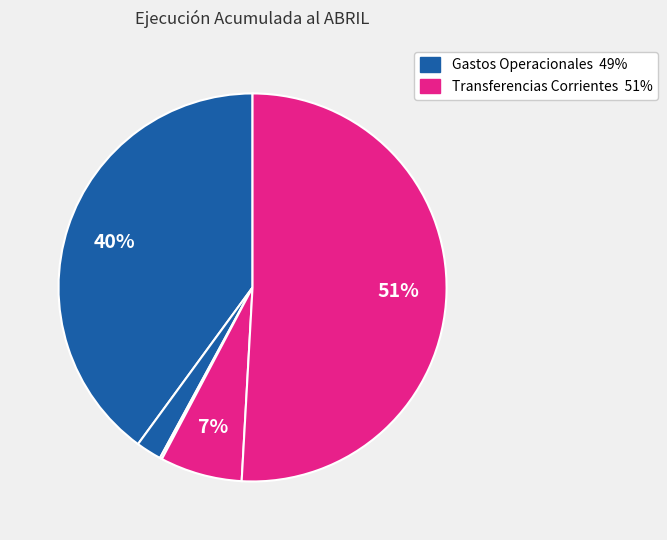

To the nearest percent, what is the difference between the largest and smallest slice percentages?

51%